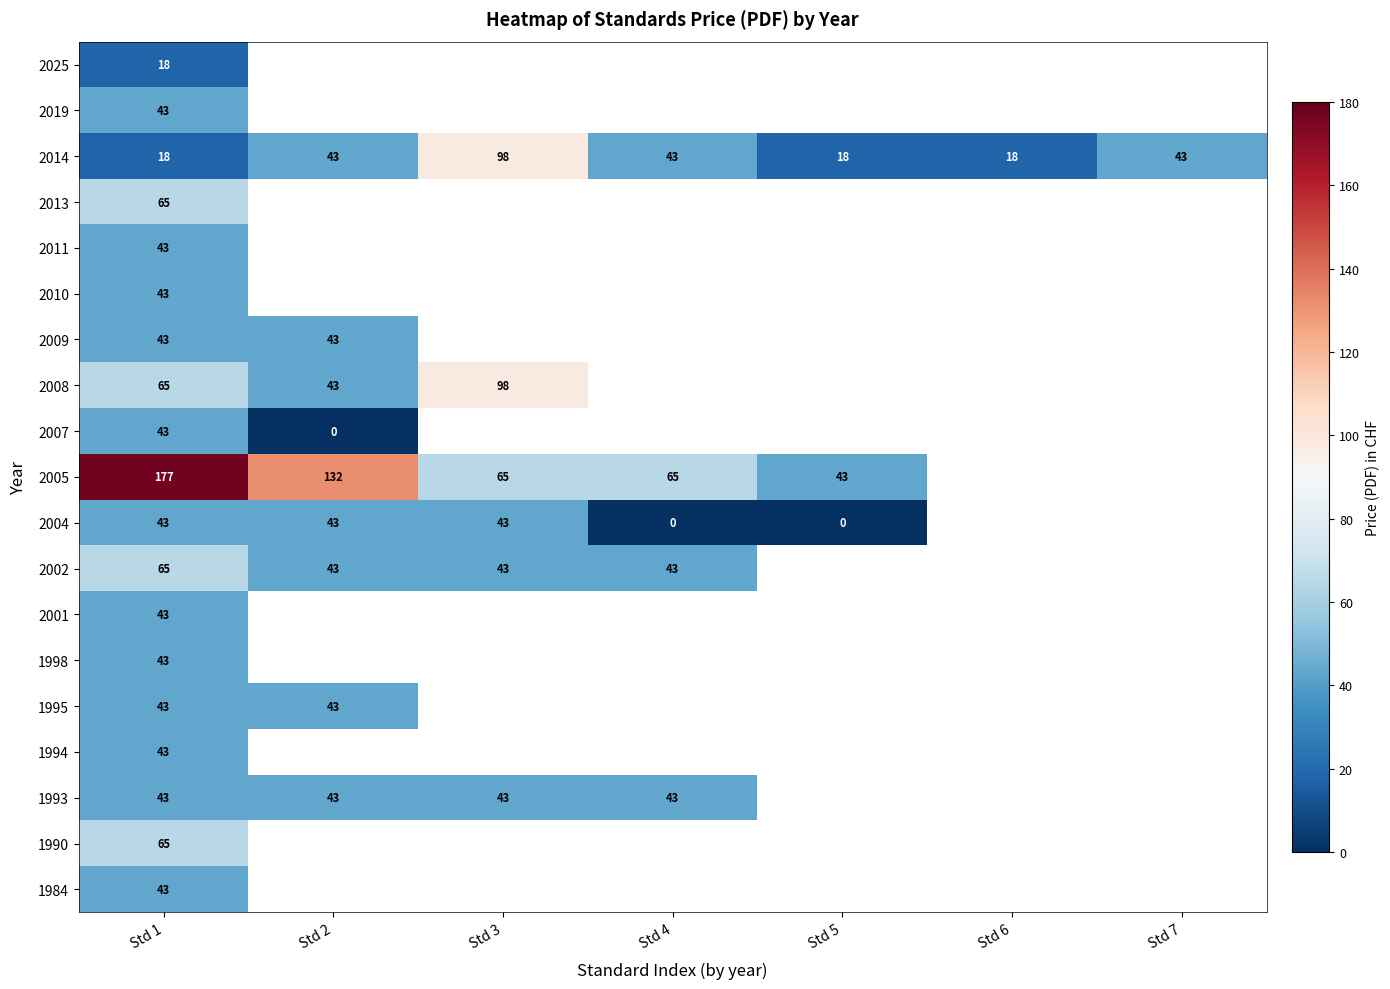

Is it true that 1993 equals 25 at Std 3?

False